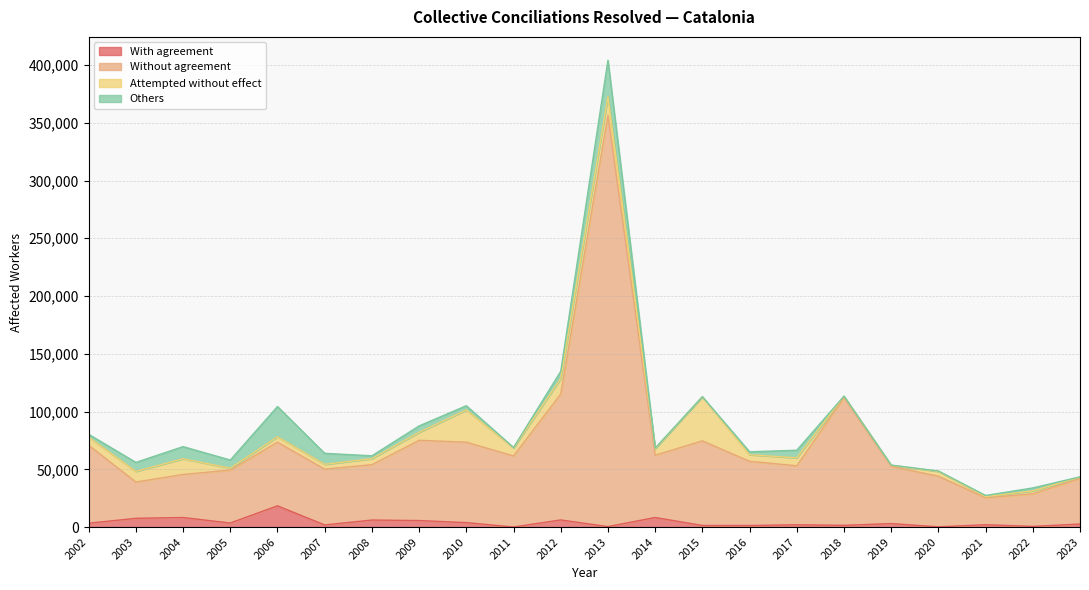

After their last crossing, which series has the higher values: With agreement or Others?

With agreement